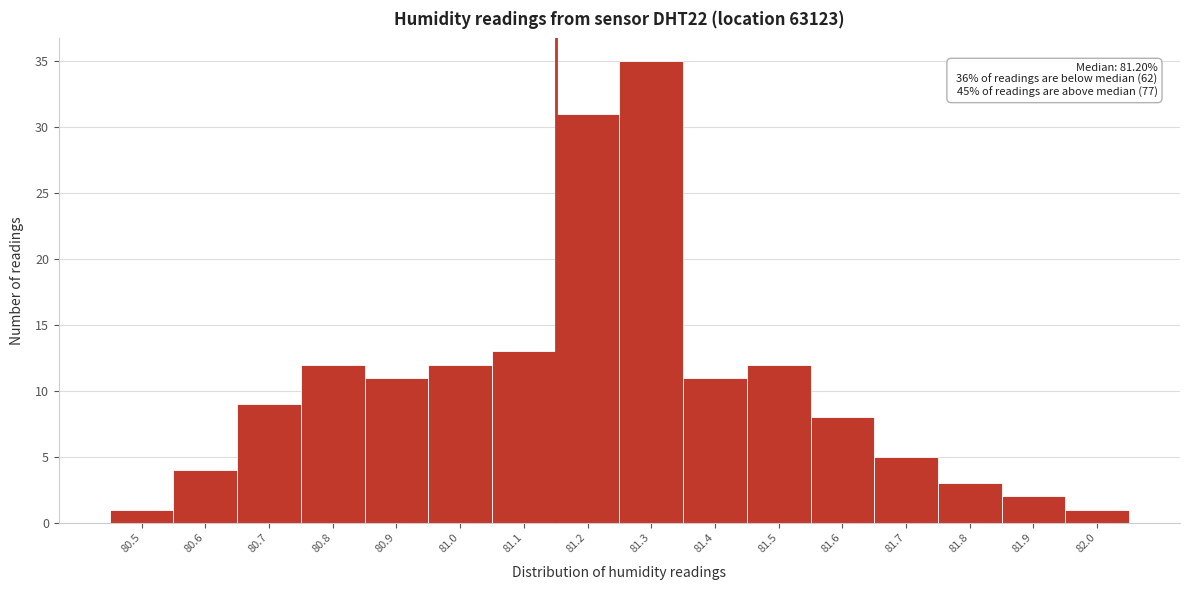

Reading left to right, extract all data points from this chart.

1	4	9	12	11	12	13	31	35	11	12	8	5	3	2	1